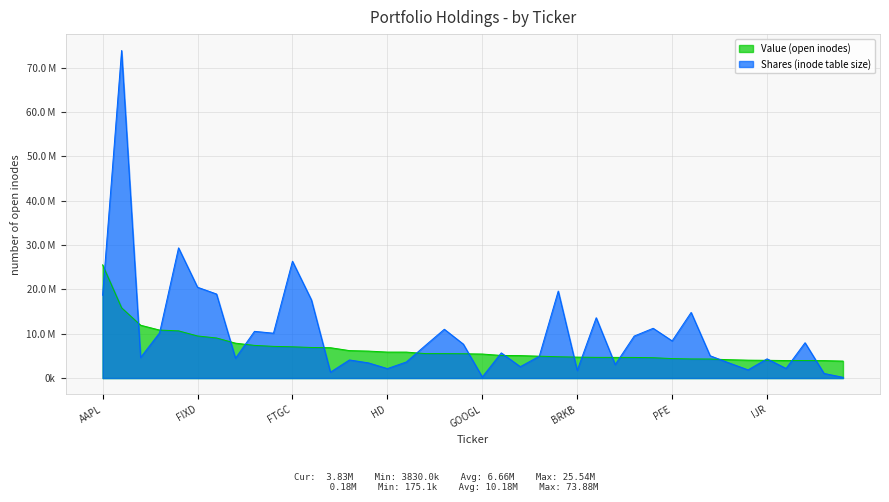

Between which two adjacent categories do Value (open inodes) and Shares (inode table size) first intersect?

AAPL and BUFR